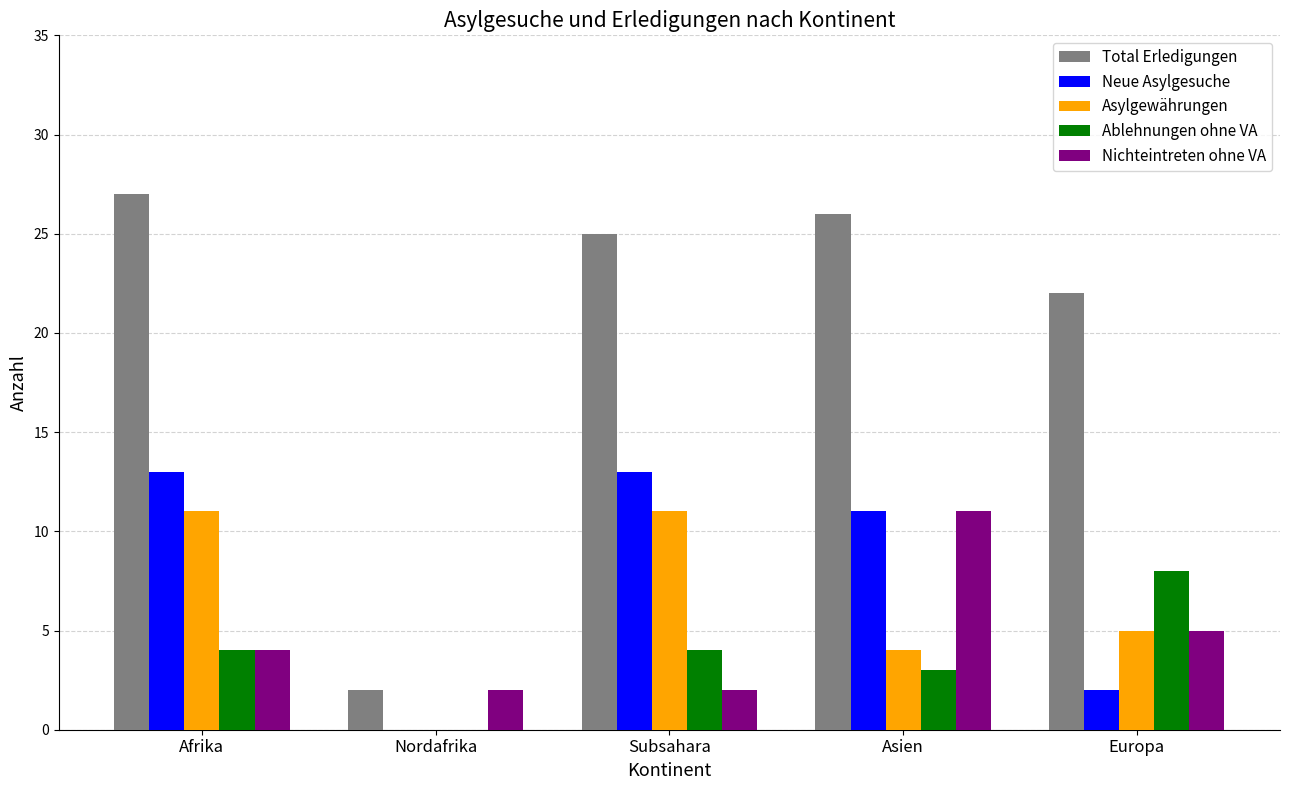

What is the sum of all Ablehnungen ohne VA values?

19